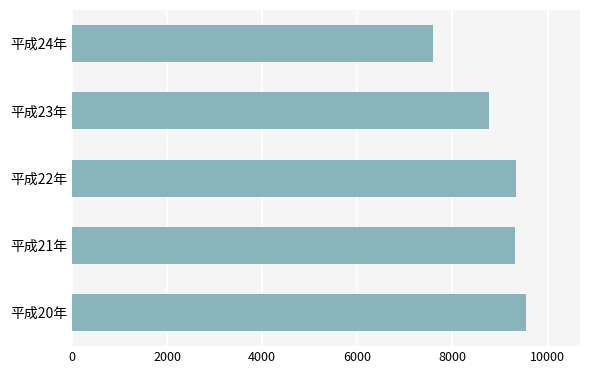

Where is the data nearest to the value 8569?

平成23年